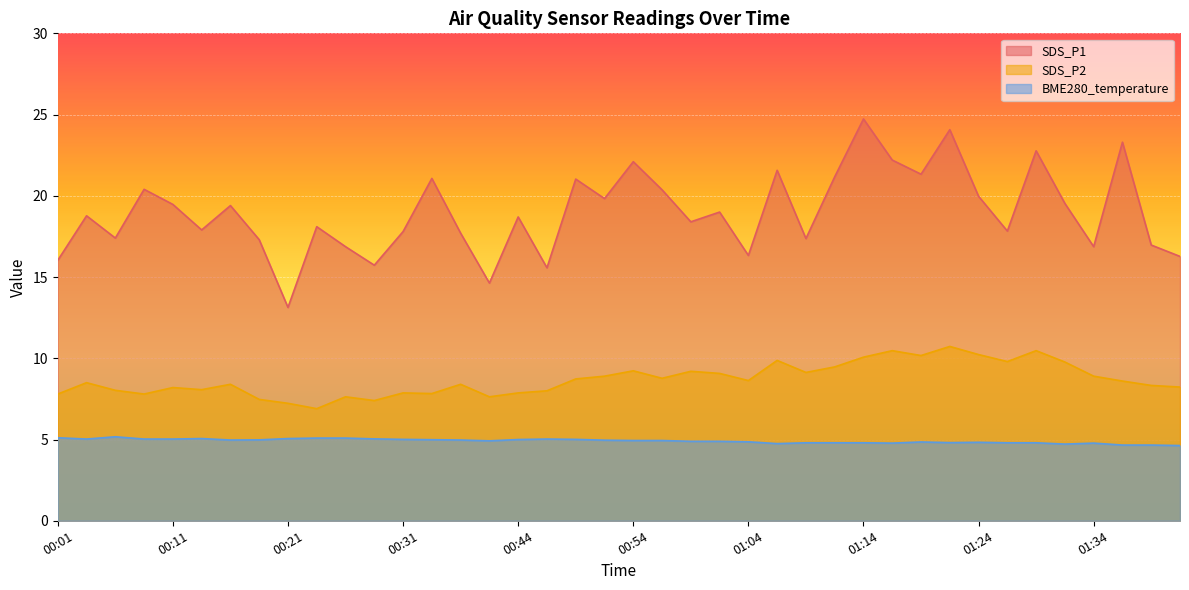

What is the difference between the SDS_P2 values at 00:47 and 01:24?

2.2